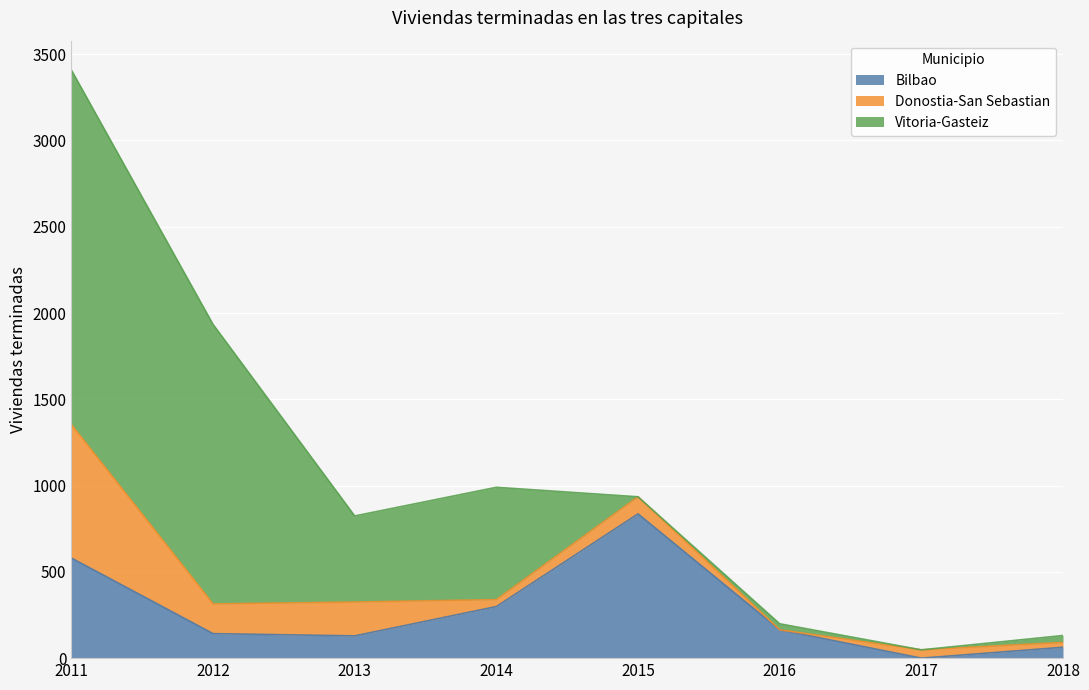

At which category does the chart reach its peak across all series?

2011